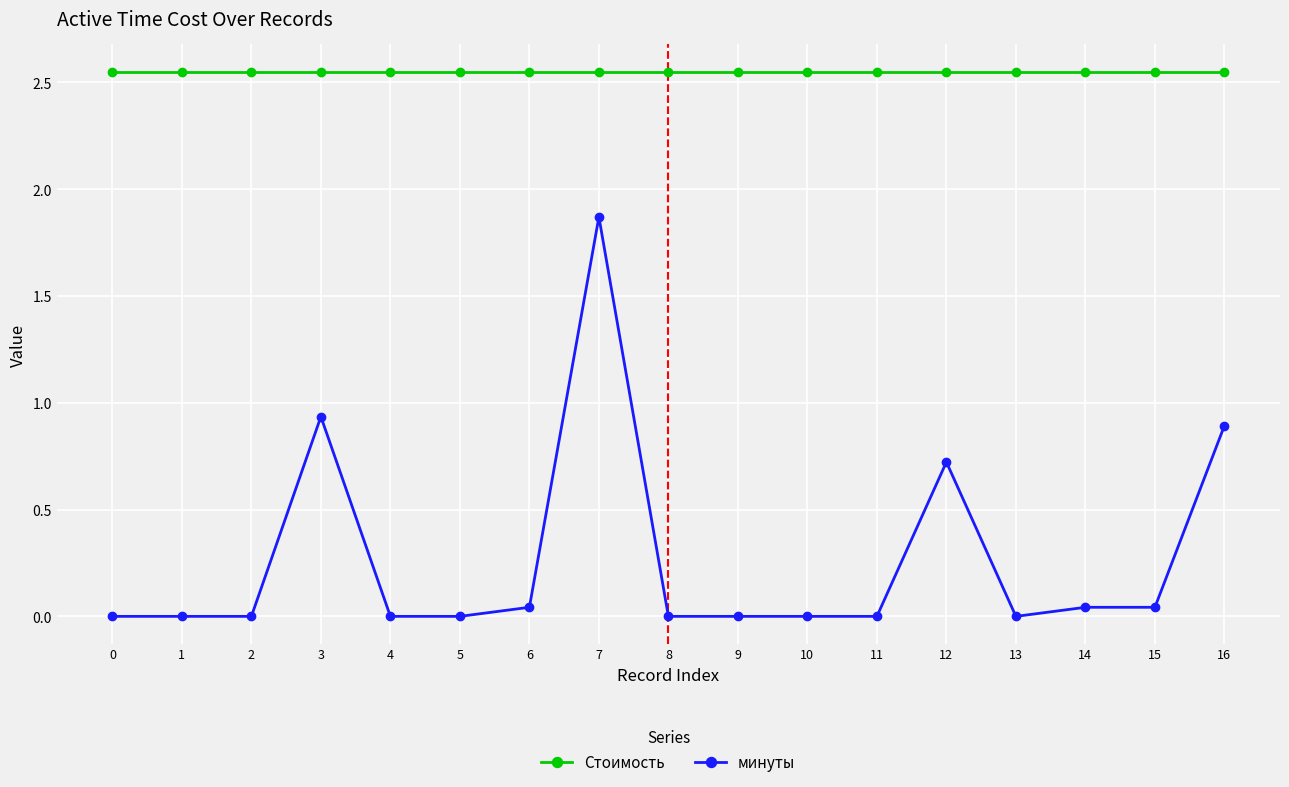

What is the sum of the Стоимость values at 12 and 2?

5.1